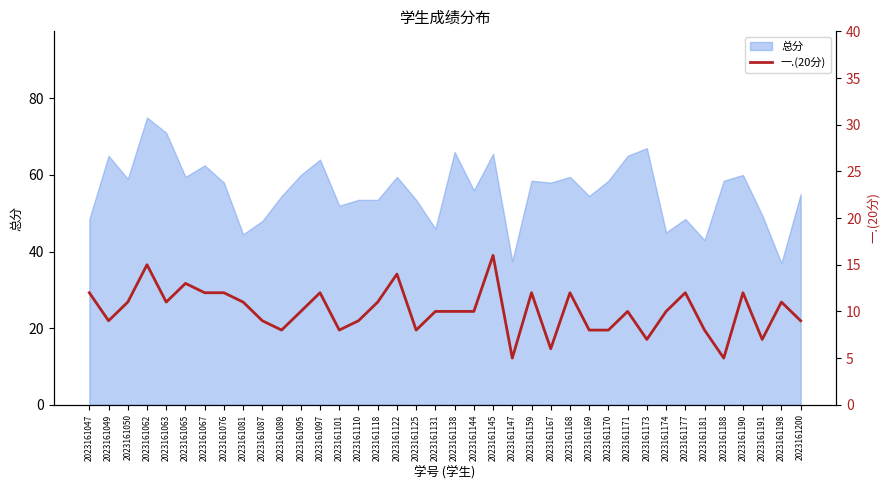

Is it true that 总分 equals 30.1 at 2023161087?

False